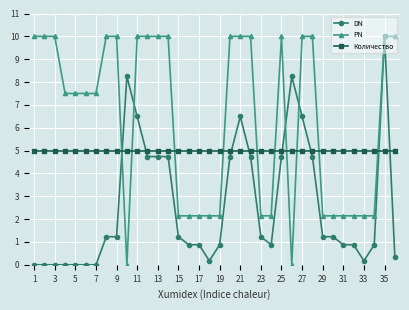

How many times do PN and Количество cross each other?

10